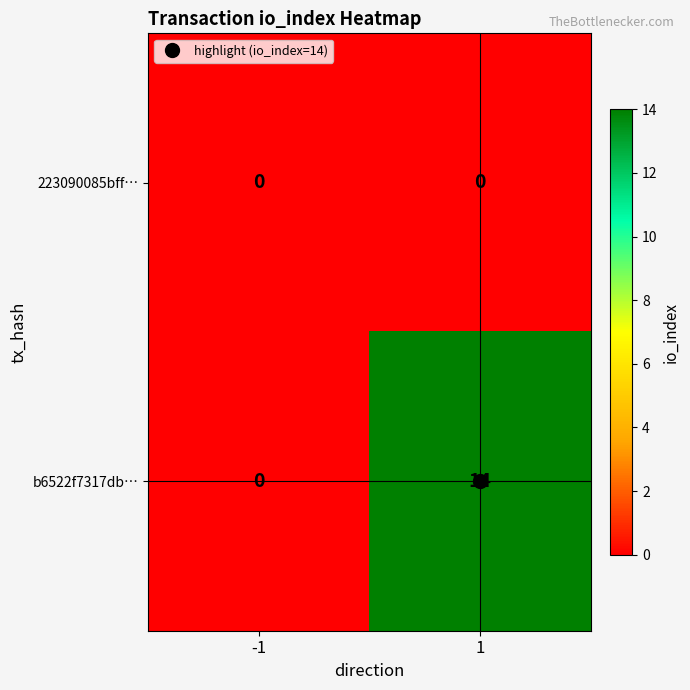

The b6522f7317db… series shows 0 at -1. True or false?

True